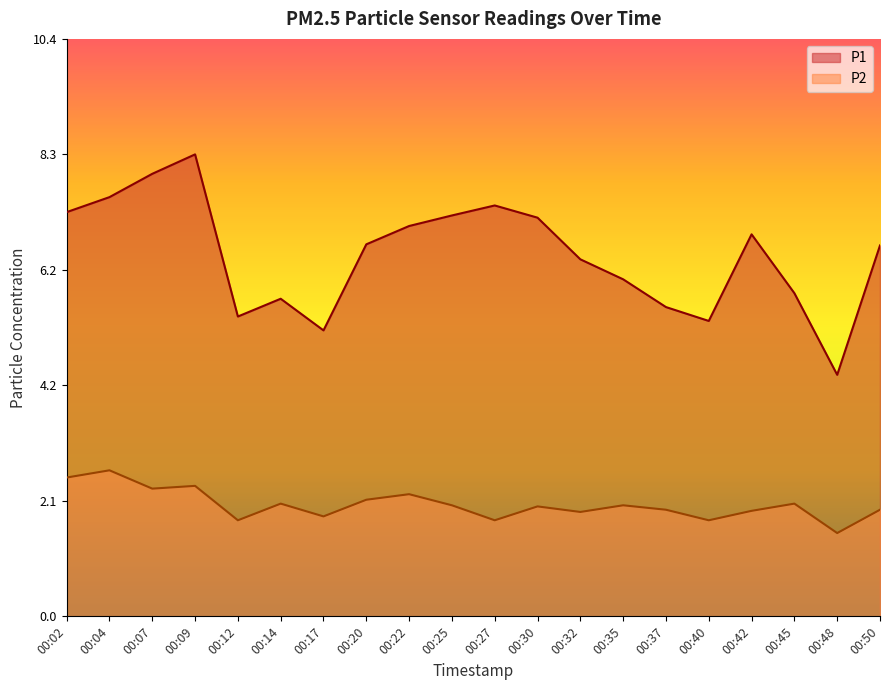

At how many categories does at least one series exceed 4?

20